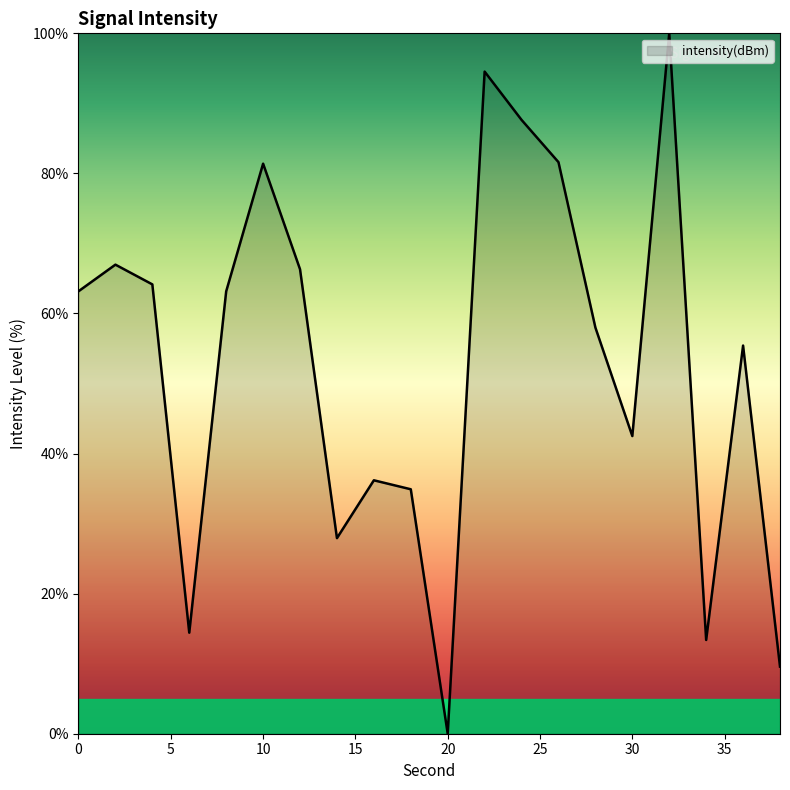

What is the maximum value shown in the chart?

100.0